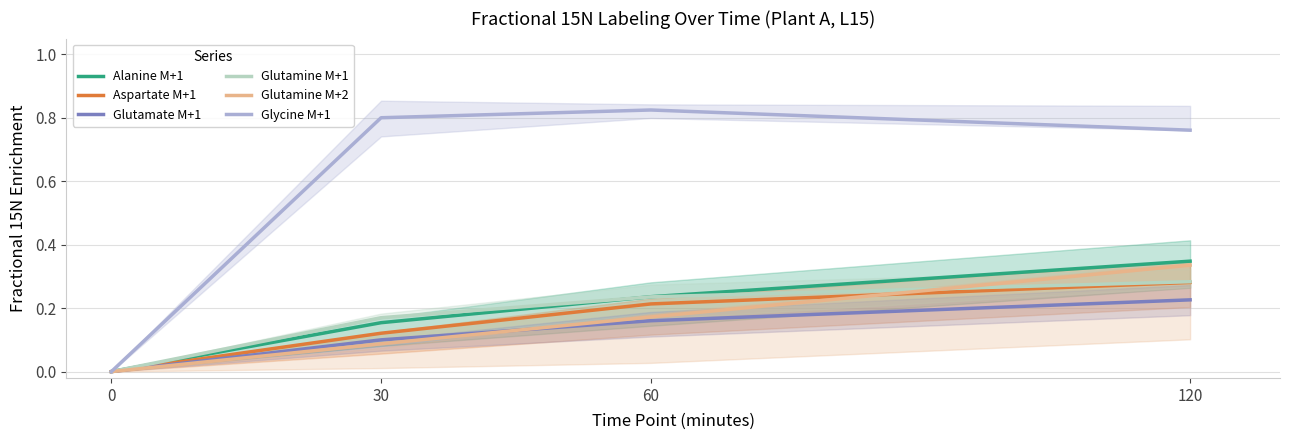

Count the number of data series in this chart.

6